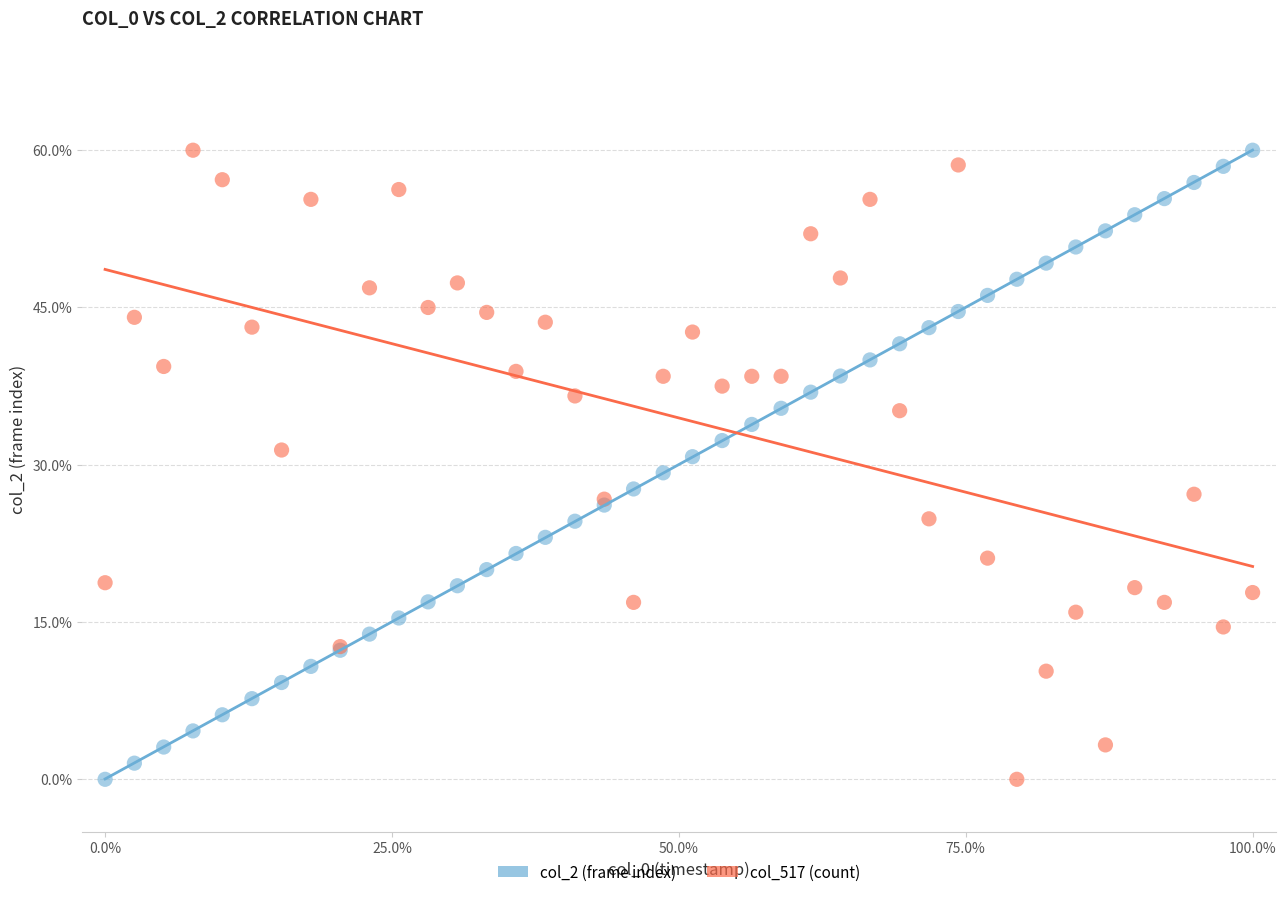

What are all the series names shown in the legend?

col_2 (frame index), col_517 (count)